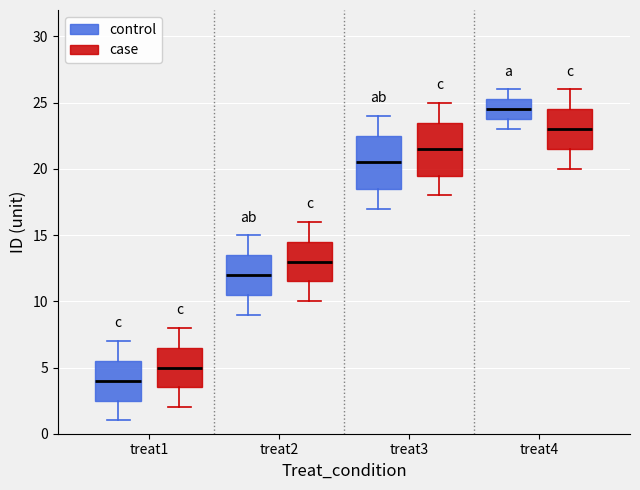

Where is the upper edge of the box for treat2 (control) on the y-axis? The values are not printed on the chart, so give them approximately, as read against the axis.

13.5